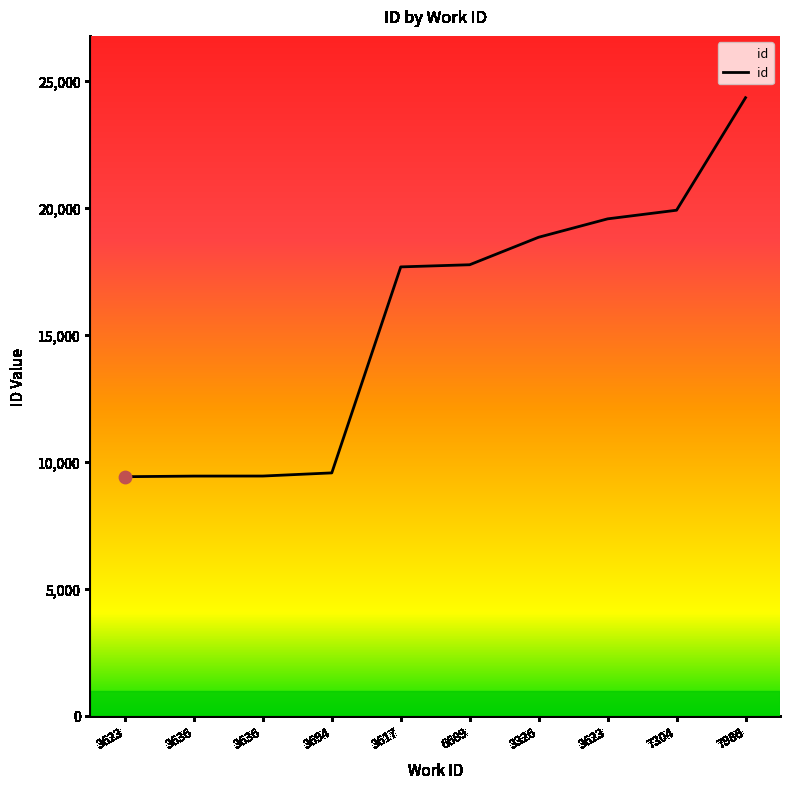

Between 3326 and 3623, which is larger?

3326